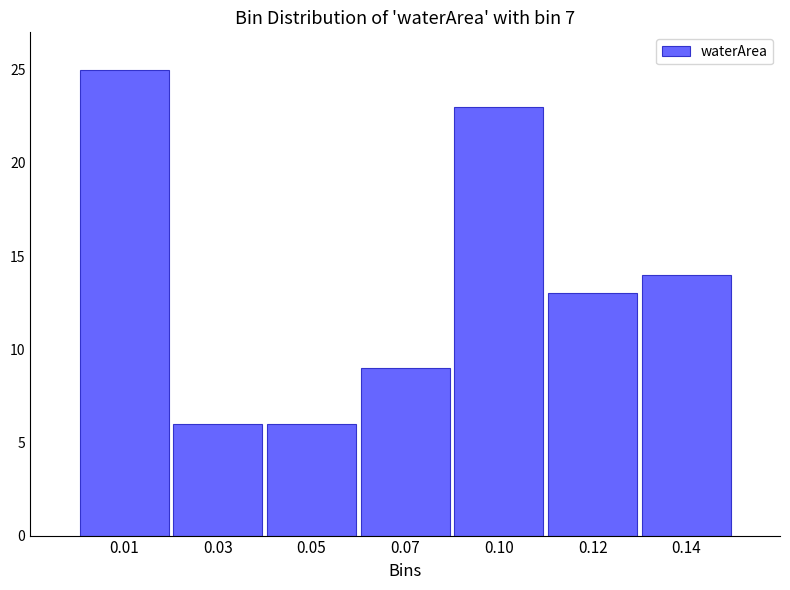

Reading left to right, extract all data points from this chart.

0.01=25	0.03=6	0.05=6	0.07=9	0.10=23	0.12=13	0.14=14